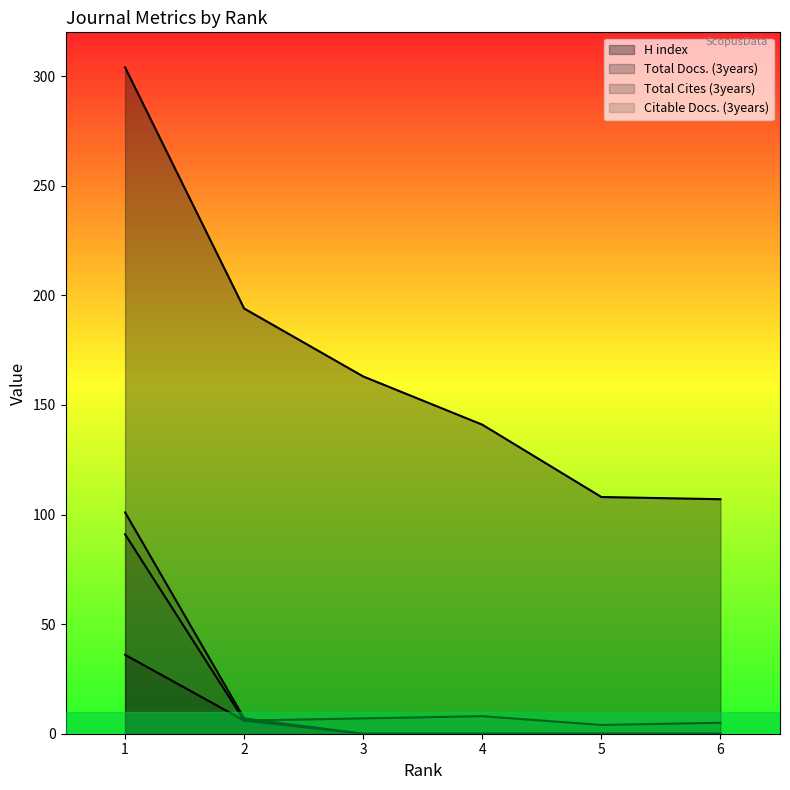

How many series are shown in this chart?

4